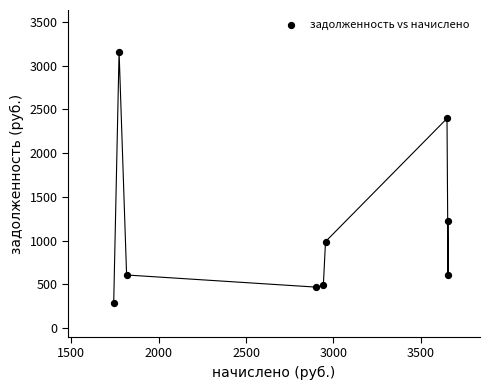

What is the range of Y values (max minus min)?

2870.2